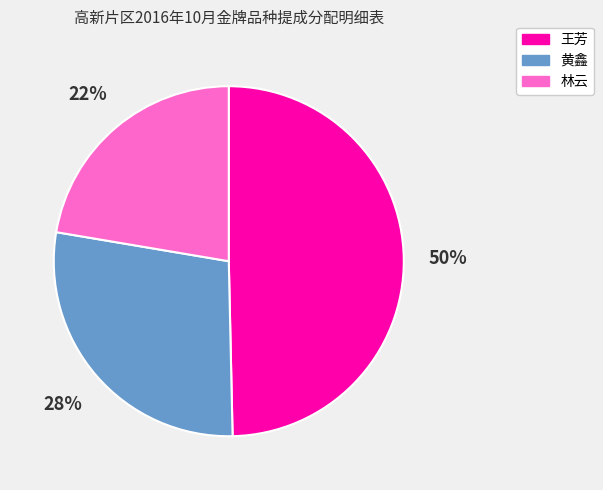

What is the ratio of the value at 林云 to the value at 黄鑫?

0.8